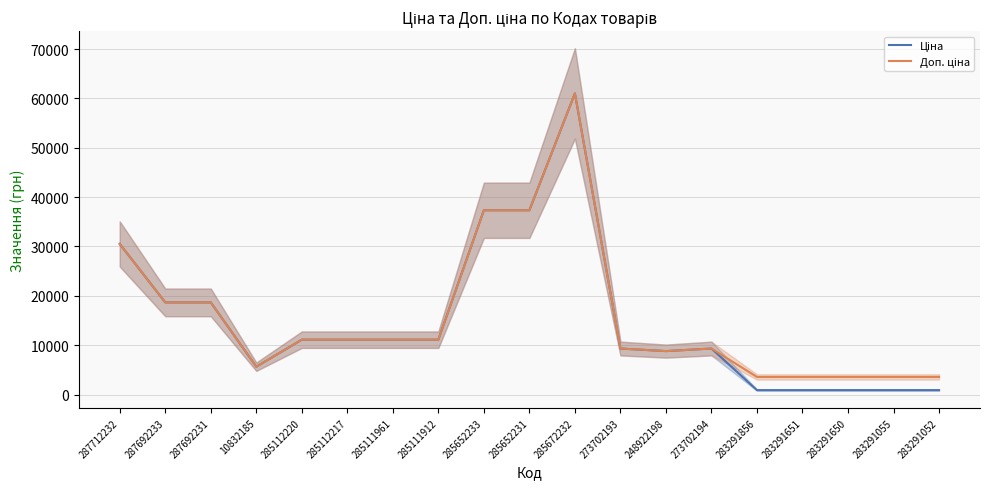

What is the difference between the maximum and minimum values in the Доп. ціна series?

57465.0